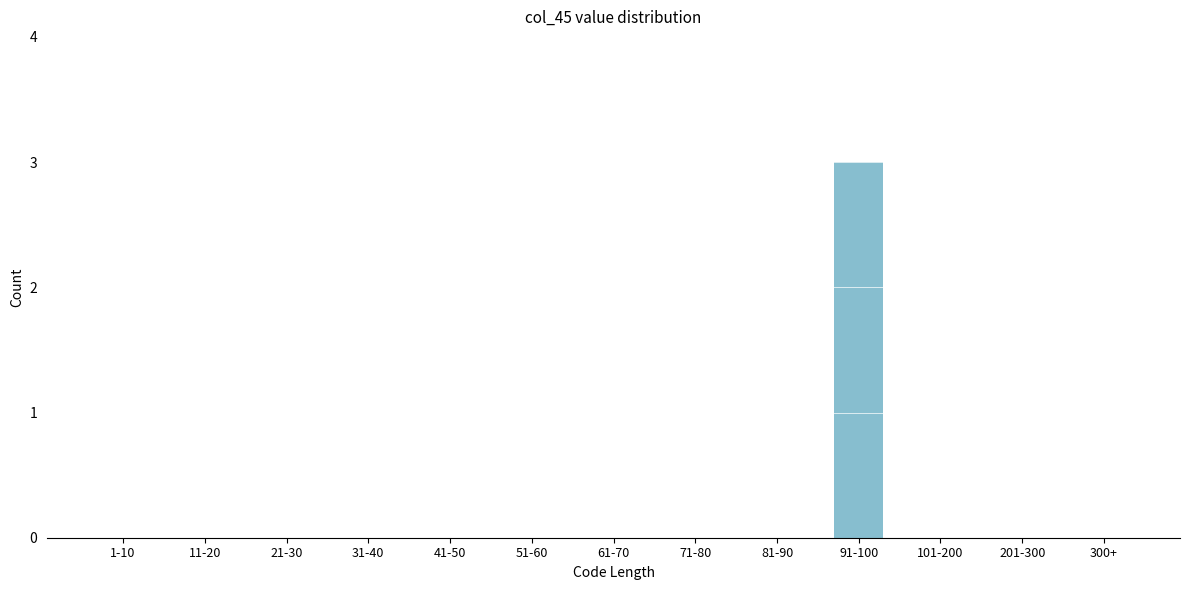

Reading left to right, extract all data points from this chart.

1-10=0	11-20=0	21-30=0	31-40=0	41-50=0	51-60=0	61-70=0	71-80=0	81-90=0	91-100=3	101-200=0	201-300=0	300+=0